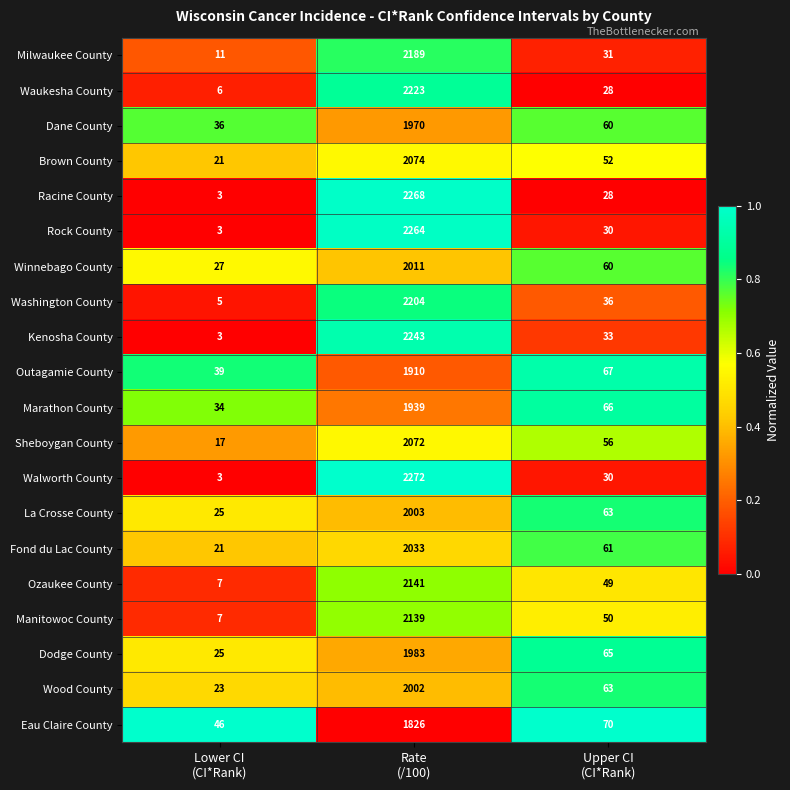

What is the difference between the maximum and minimum values in the Dodge County series?

1958